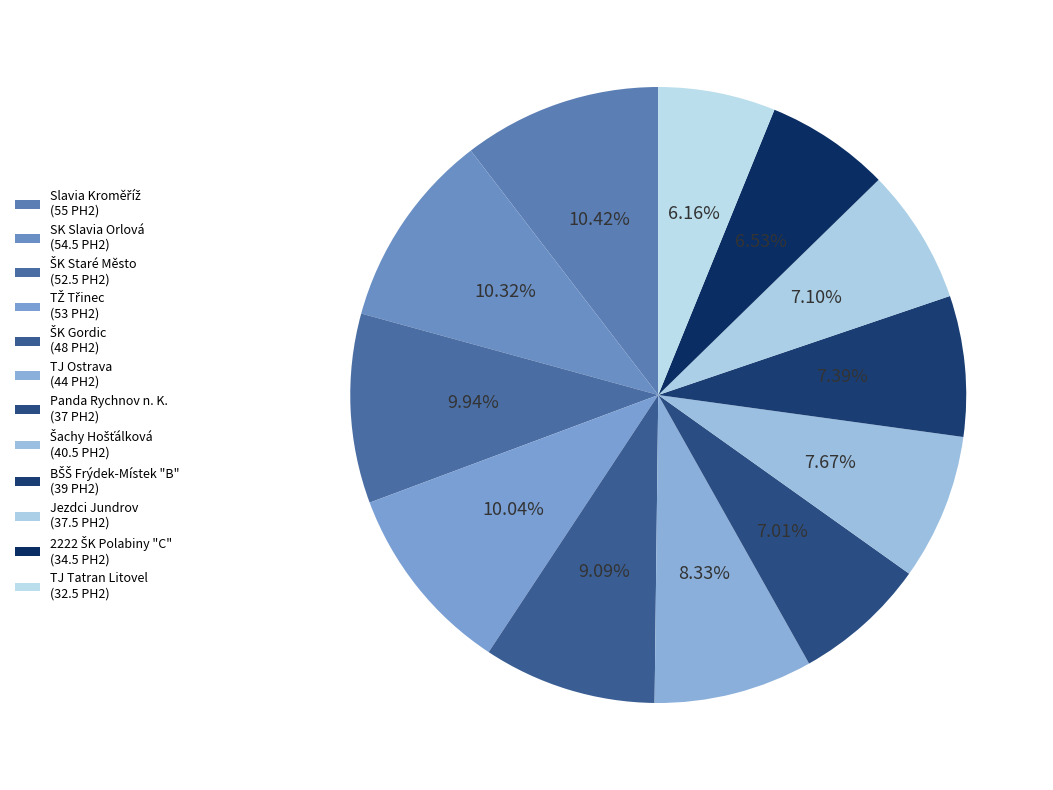

To the nearest percent, what portion does Panda Rychnov n. K. represent?

7%